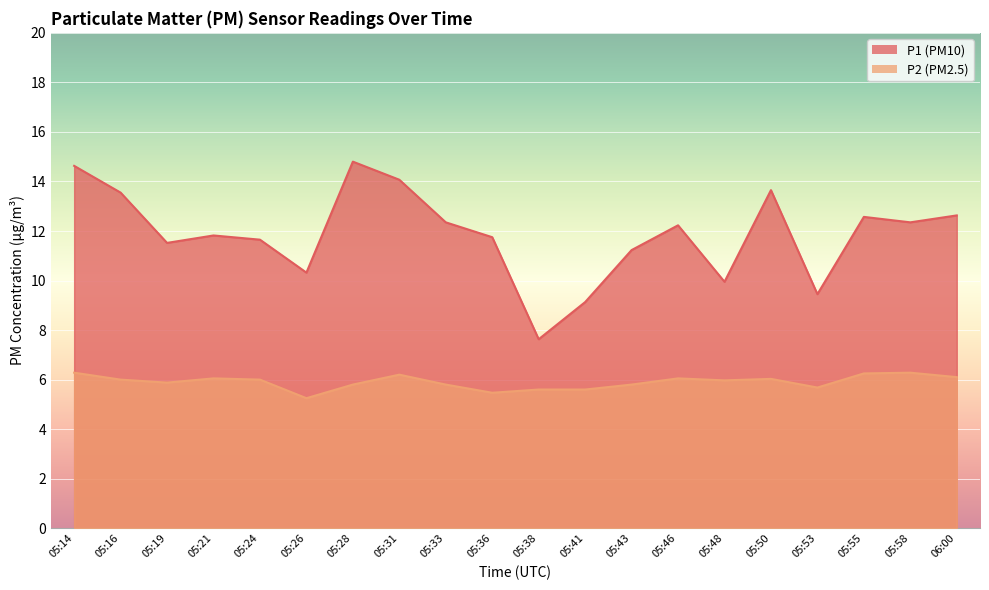

What is the difference between the highest and lowest values at 05:43?

5.4